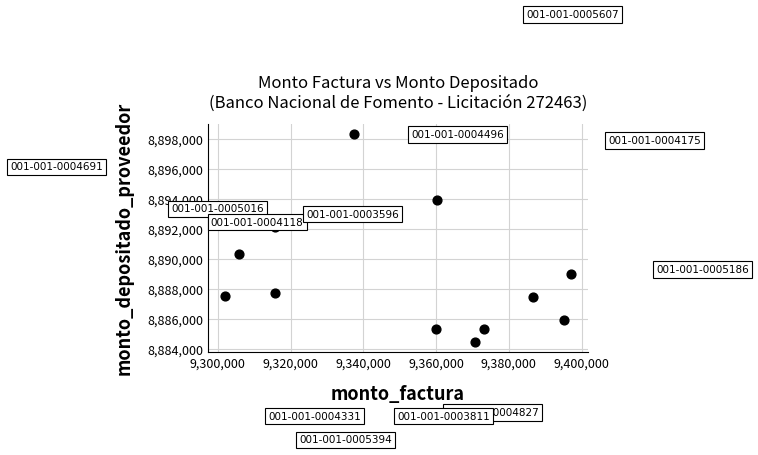

What is the average Y value?

8888966.7